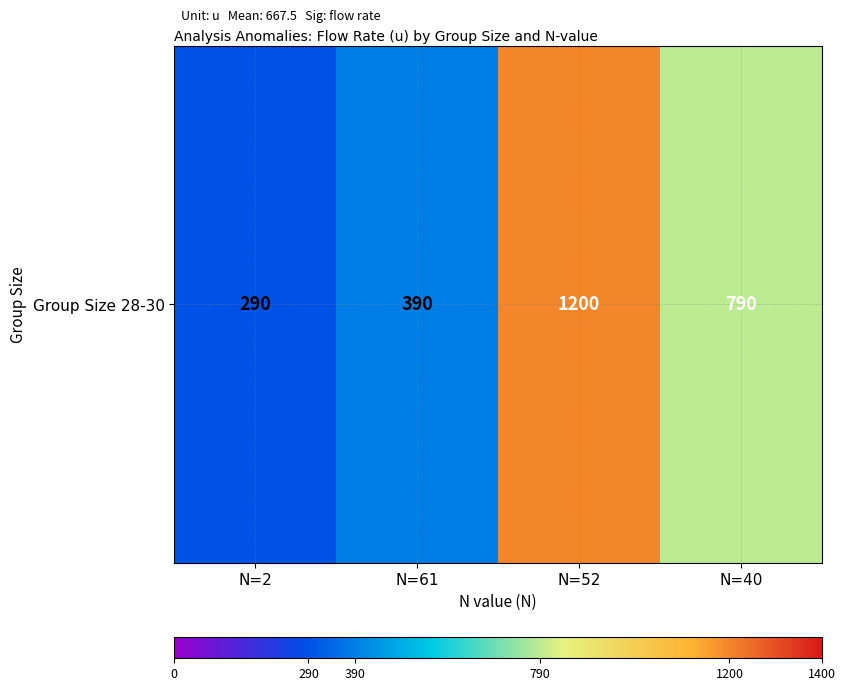

Which has a higher value, N=2 or N=52?

N=52